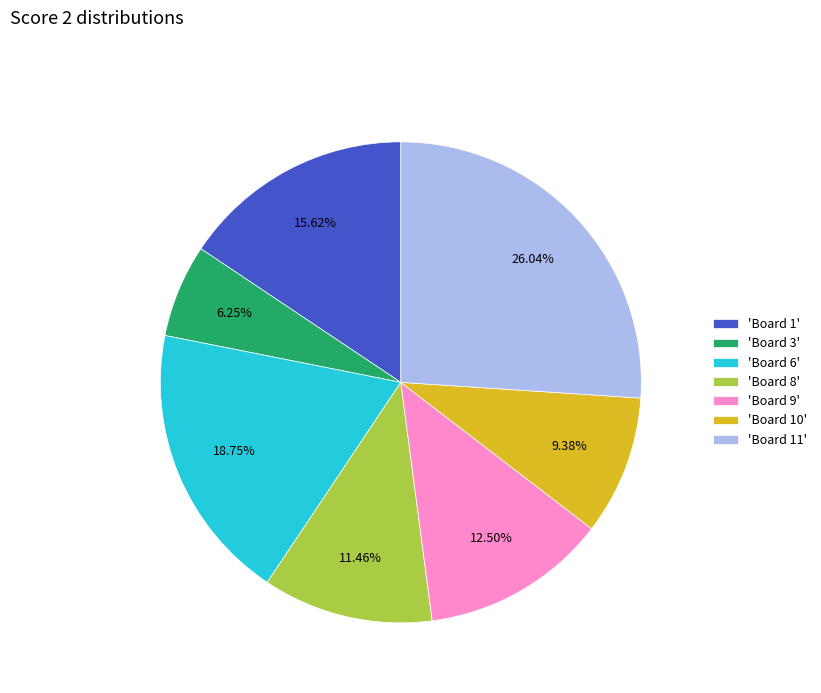

Is there any slice that represents more than half of the pie?

No